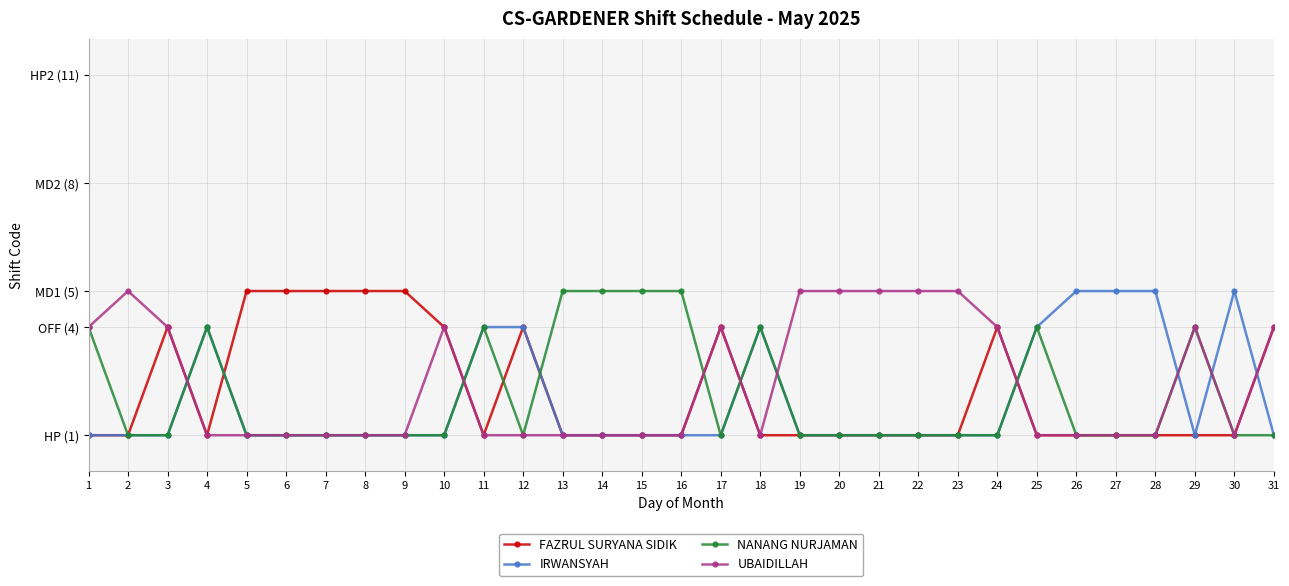

Does the chart have visible grid lines?

Yes